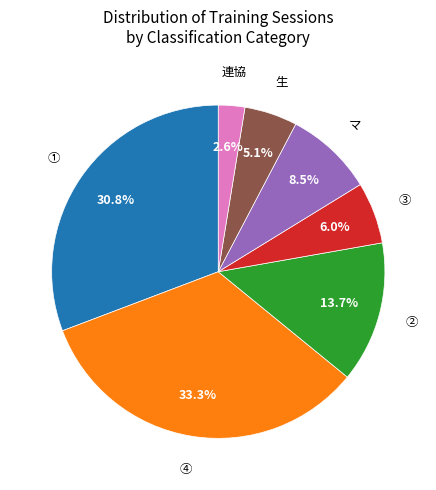

Count the number of slices in the pie.

7